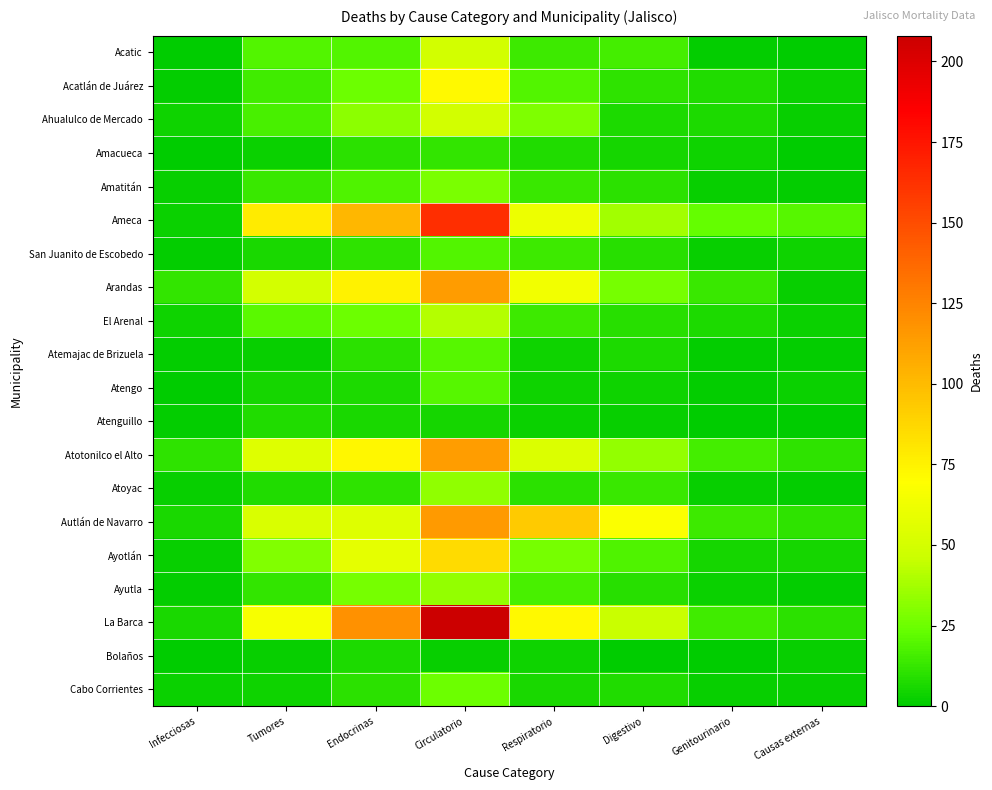

List the series in order of their peak value, lowest first.

Bolaños, Atenguillo, Amacueca, San Juanito de Escobedo, Atemajac de Brizuela, Atengo, Cabo Corrientes, Amatitán, Atoyac, Ayutla, El Arenal, Acatic, Ahualulco de Mercado, Acatlán de Juárez, Ayotlán, Atotonilco el Alto, Arandas, Autlán de Navarro, Ameca, La Barca